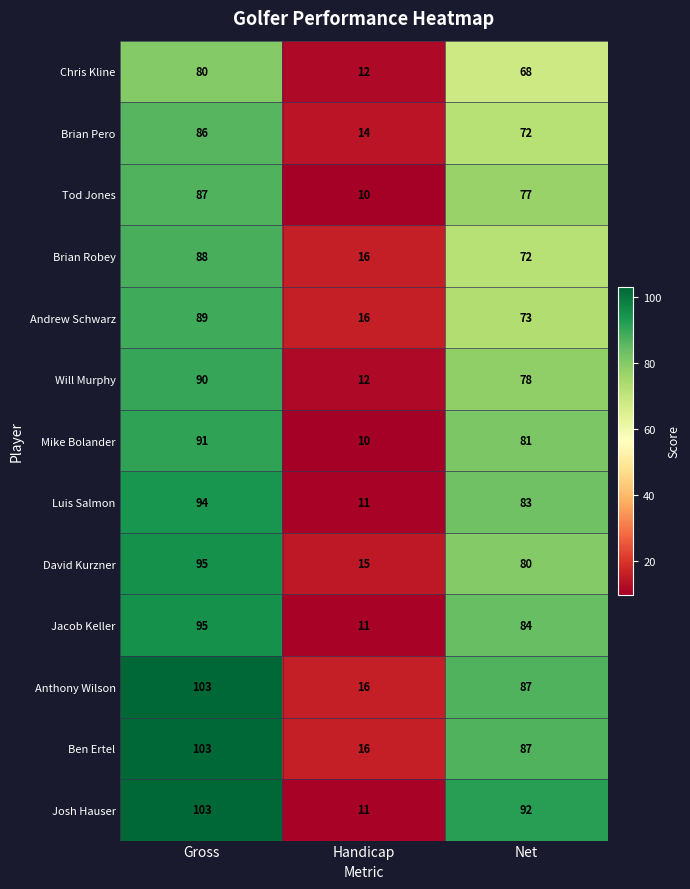

Which series changed the most between Gross and Handicap?

Josh Hauser